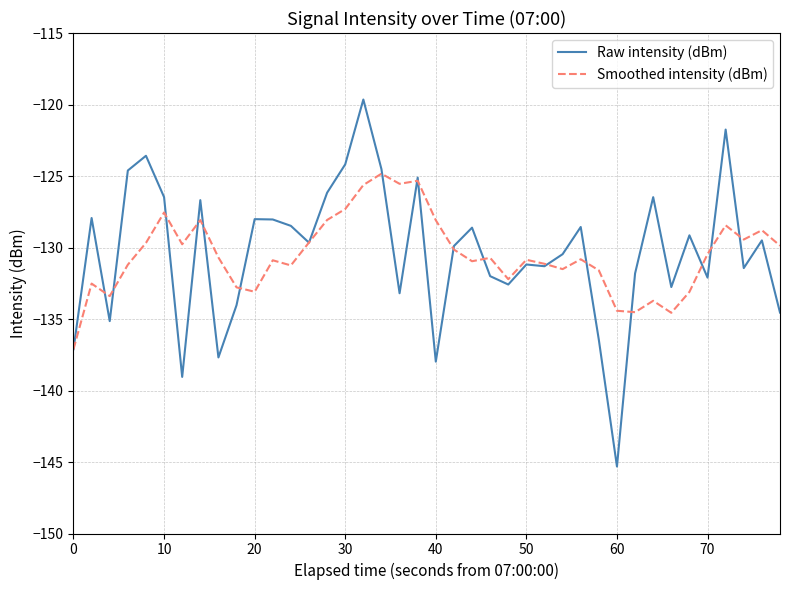

Which series has the widest spread of values?

Raw intensity (dBm)